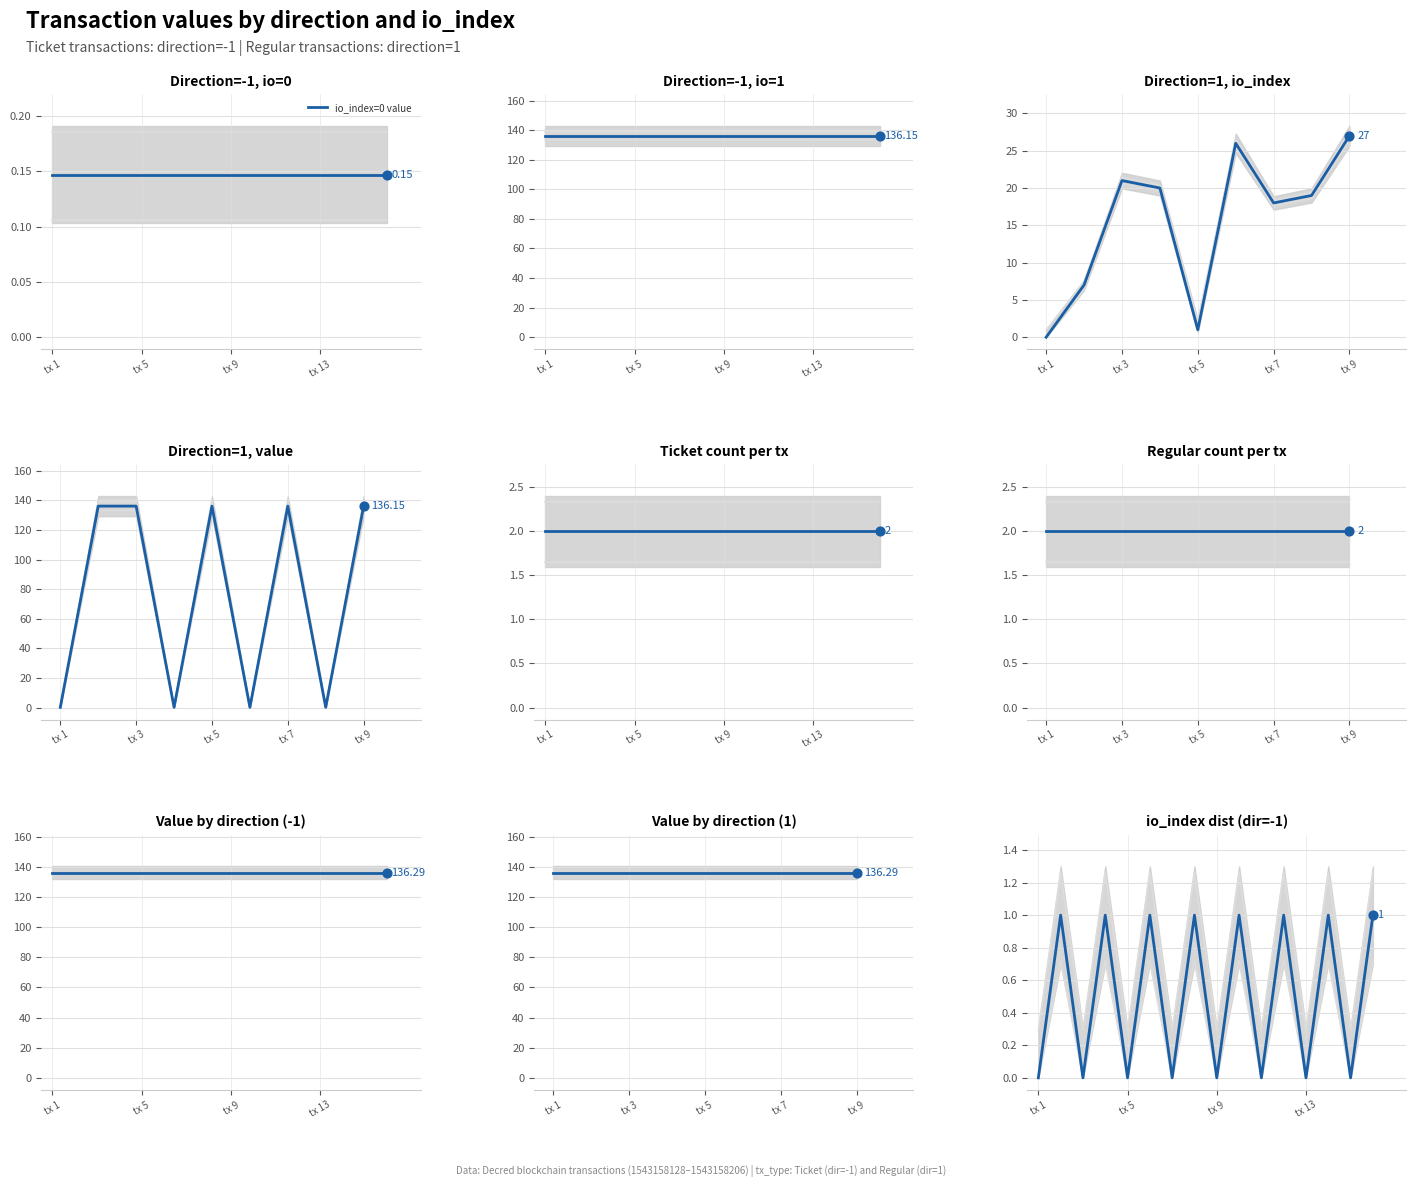

Is the value of Ticket (io_index=0) at 6 greater than the value of Ticket (io_index=1) at 11?

No